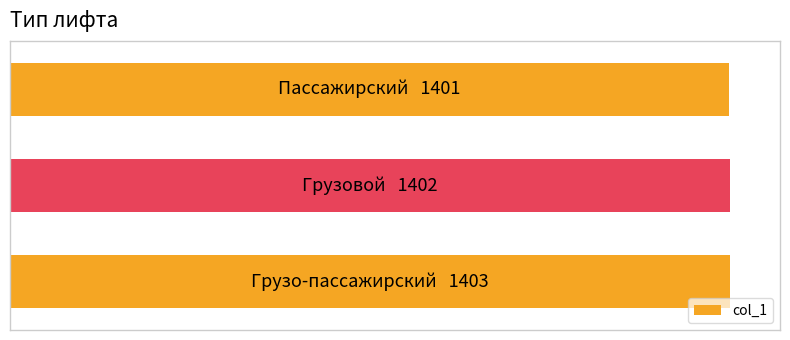

How many data points does each series have?

3